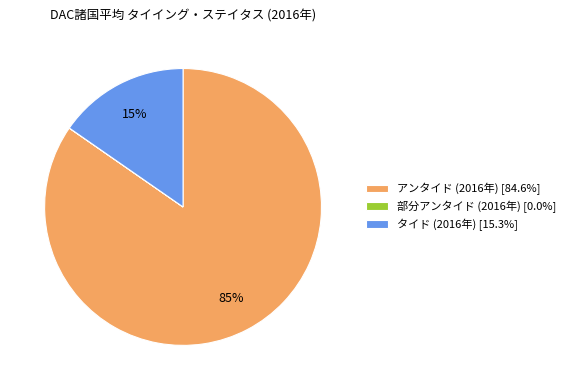

Is the sum of アンタイド (2016年) [84.6%] and タイド (2016年) [15.3%] greater than half?

Yes